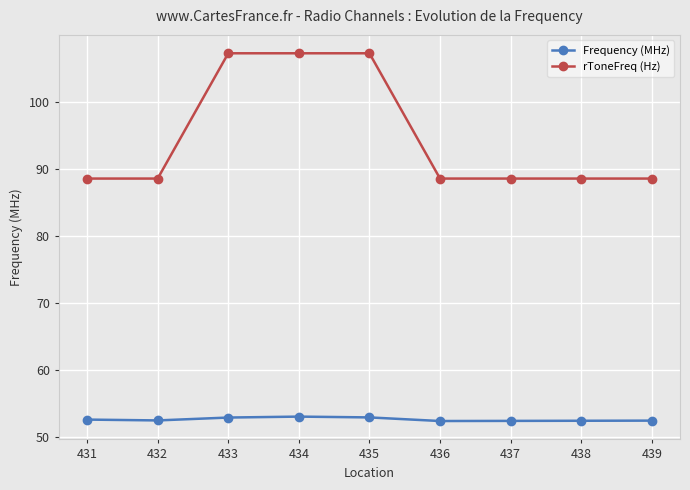

What is the difference between the maximum and second lowest values in the rToneFreq (Hz) series?

18.7